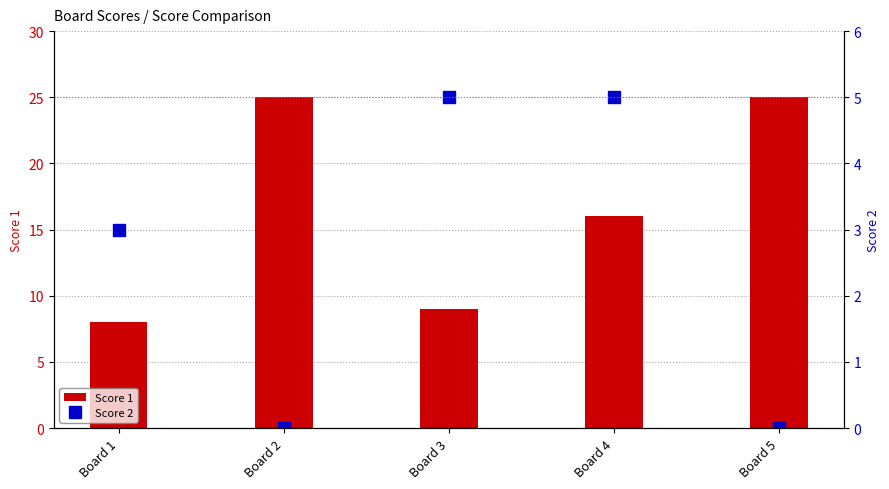

List the labels in order of Score 1 value, smallest first.

Board 1, Board 3, Board 4, Board 2, Board 5